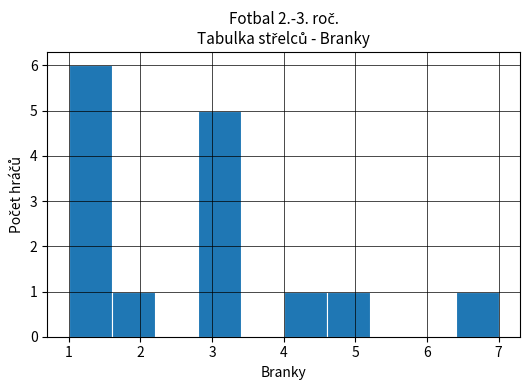

What is the height of the bar covering 4.6 to 5.2 on the x-axis? The values are not printed on the chart, so give them approximately, as read against the axis.

1